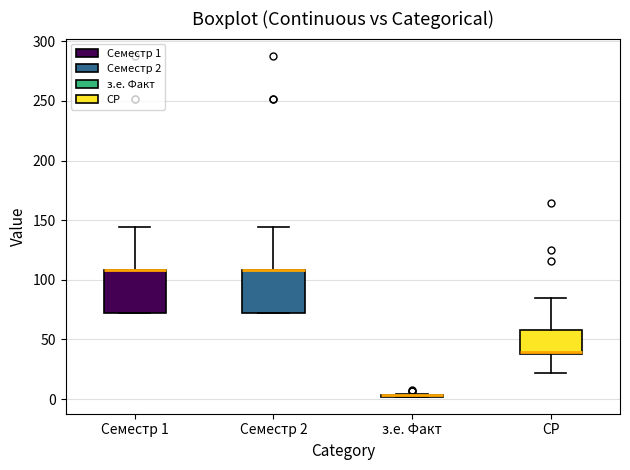

Reading left to right, transcribe this box plot: for each box, give where its median line is, the range the box spans, and where its two whiskers end, as read against the y-axis. The values are not printed on the chart, so give them approximately, as read against the axis.

Семестр 1: median 110 (drawn on the box's upper edge), box 70 to 110, whiskers 70 to 145
Семестр 2: median 110 (drawn on the box's upper edge), box 70 to 110, whiskers 70 to 145
з.е. Факт: box collapsed to a line at 5, whiskers 0 to 5
СР: median 40, box 35 to 60, whiskers 20 to 85